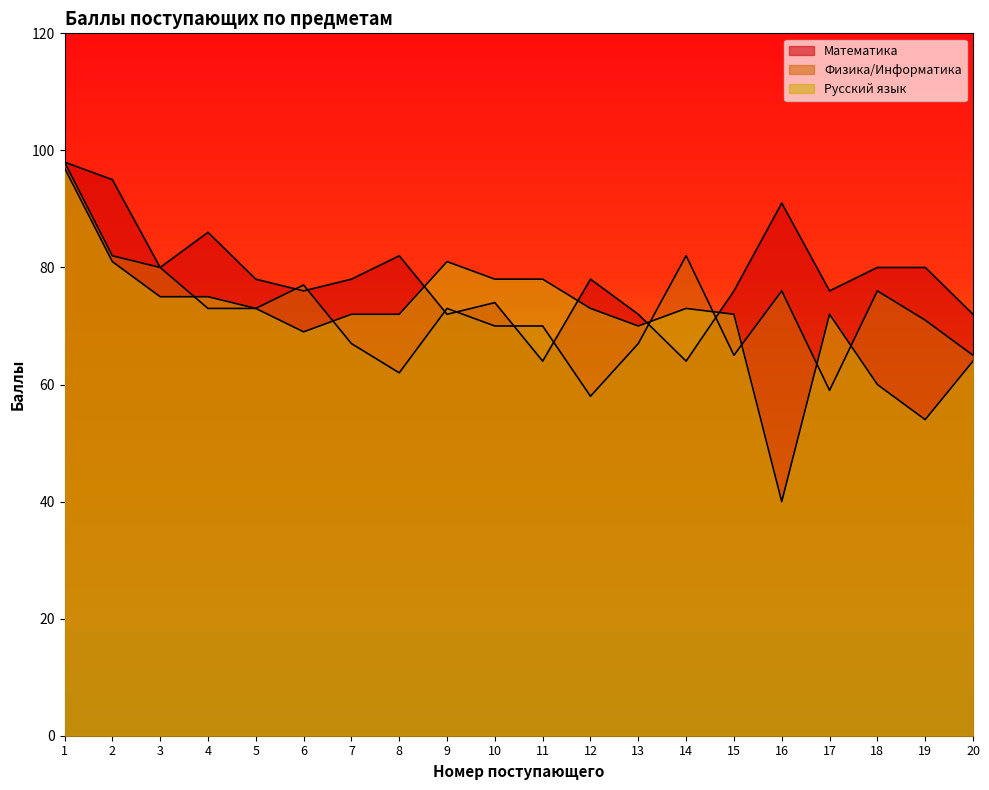

What is the difference between the maximum and second lowest values in the Русский язык series?

43